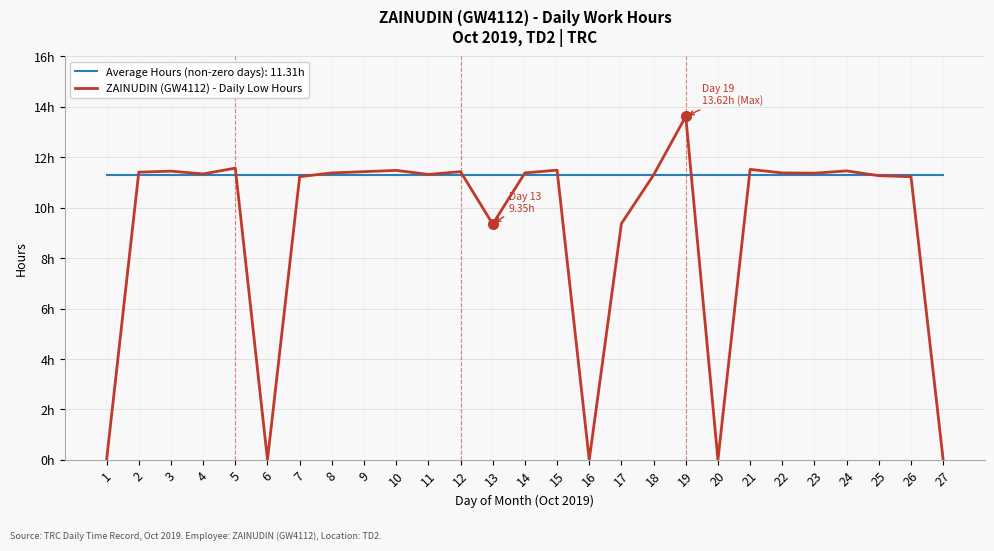

At which category does the chart reach its peak across all series?

19